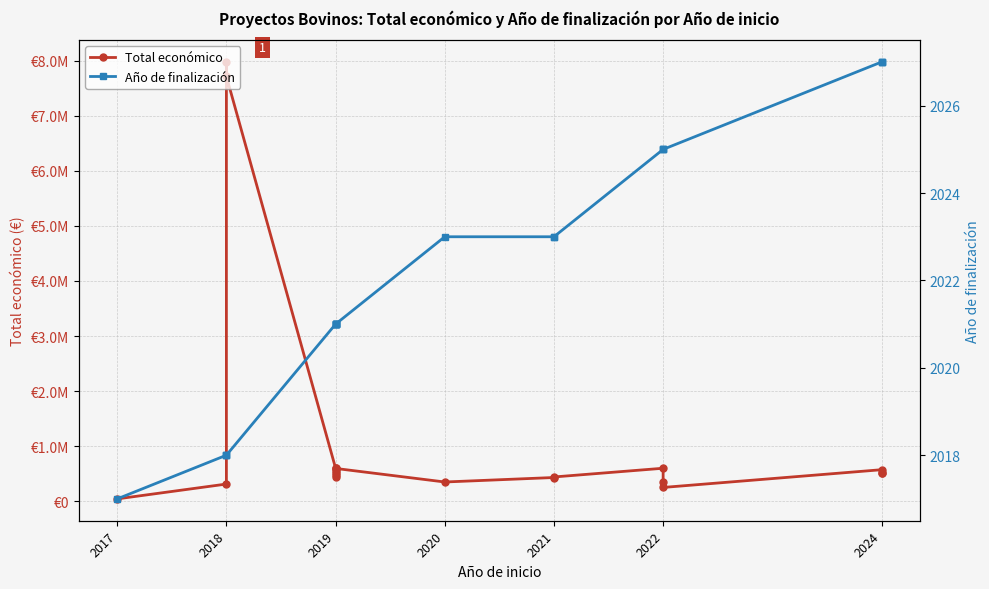

What is the difference between the second highest and minimum values in the Total económico series?

7675099